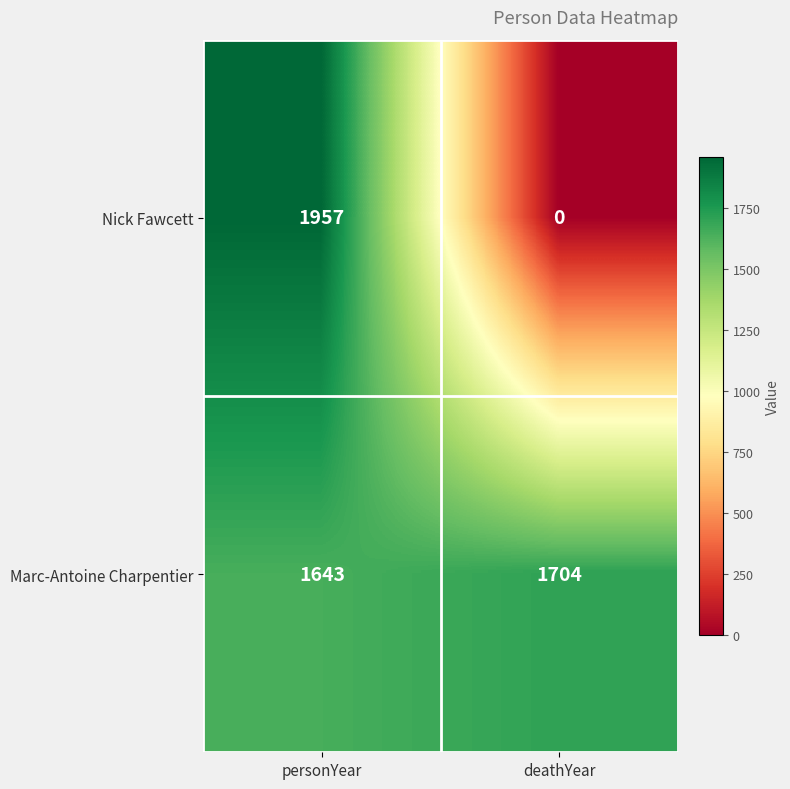

Rank the series by their average value, from highest to lowest.

Marc-Antoine Charpentier, Nick Fawcett